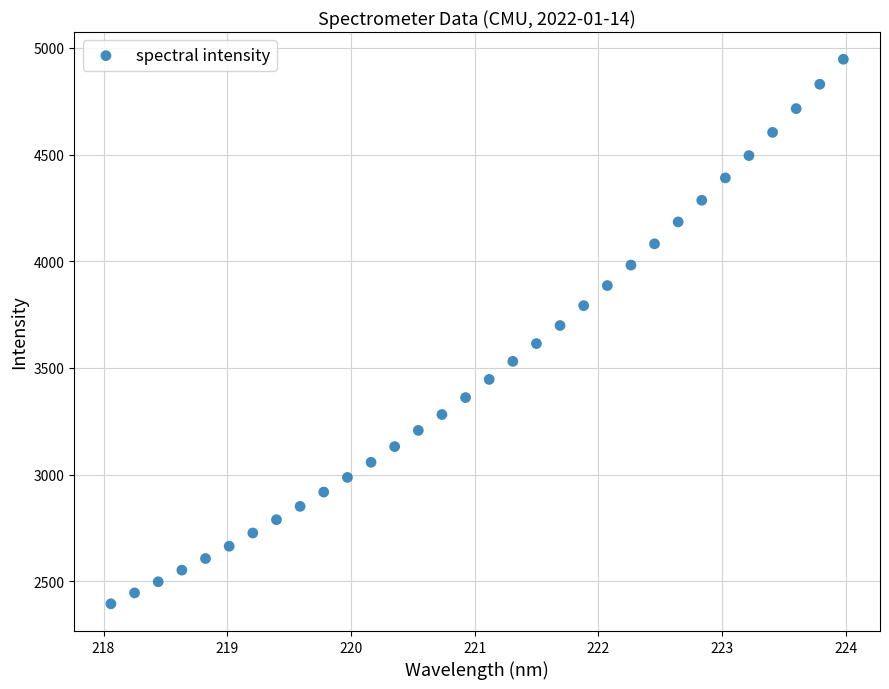

What is the range of X values (max minus min)?

5.9